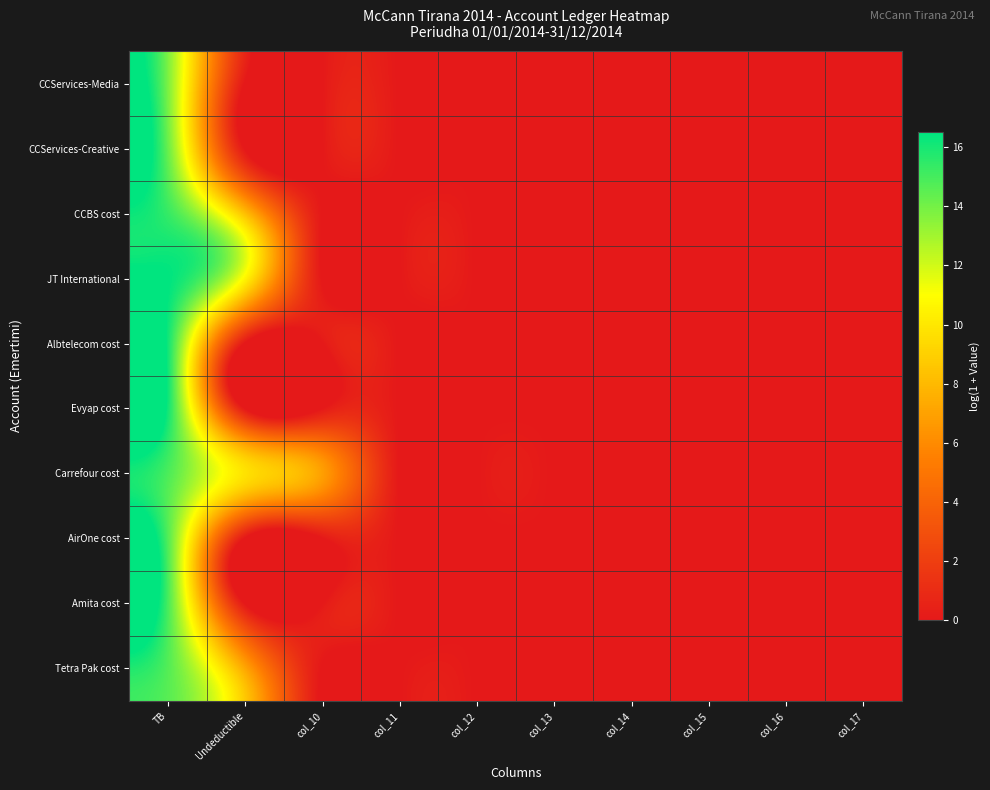

List the series in order of their peak value, lowest first.

CCServices-Media, CCServices-Creative, Tetra Pak cost, AirOne cost, Carrefour cost, Amita cost, CCBS cost, Evyap cost, Albtelecom cost, JT International